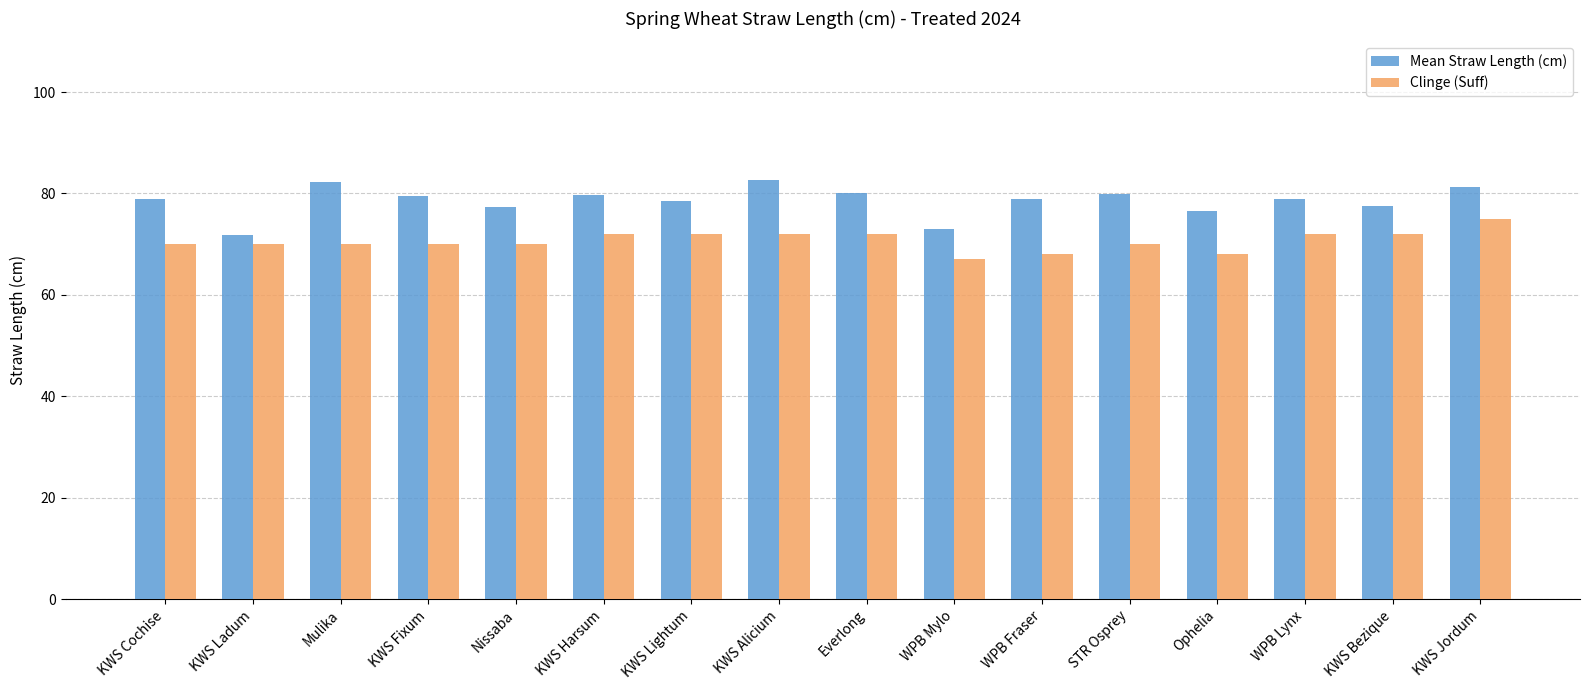

The Mean Straw Length (cm) series shows 81.3 at KWS Jordum. True or false?

True